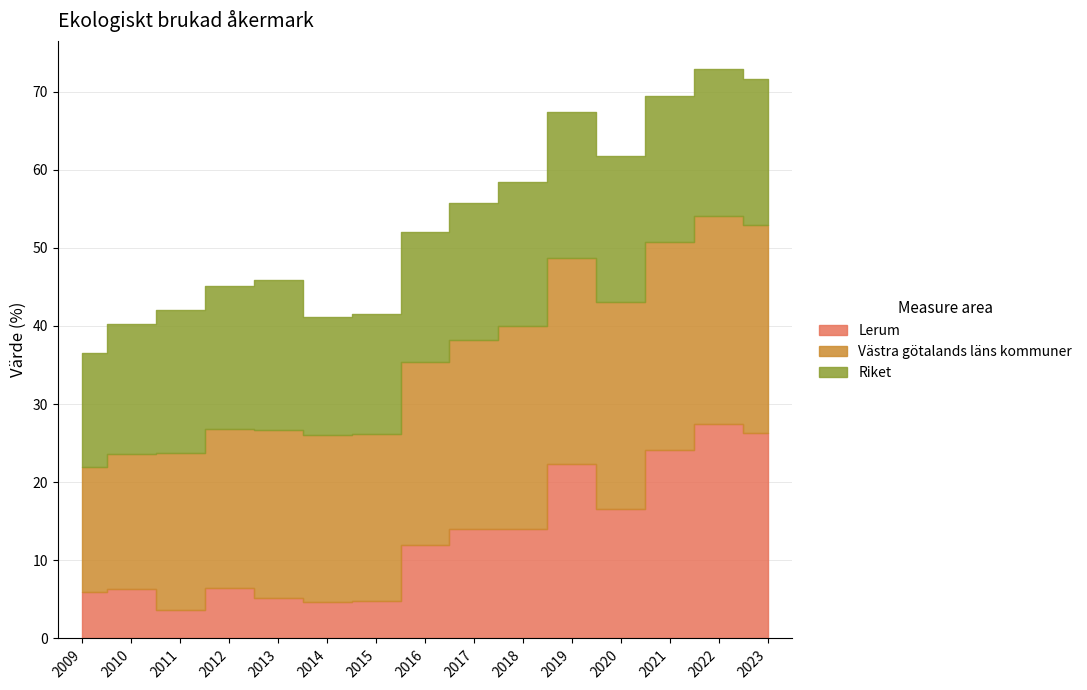

Between which two adjacent categories do Lerum and Riket first intersect?

2018 and 2019